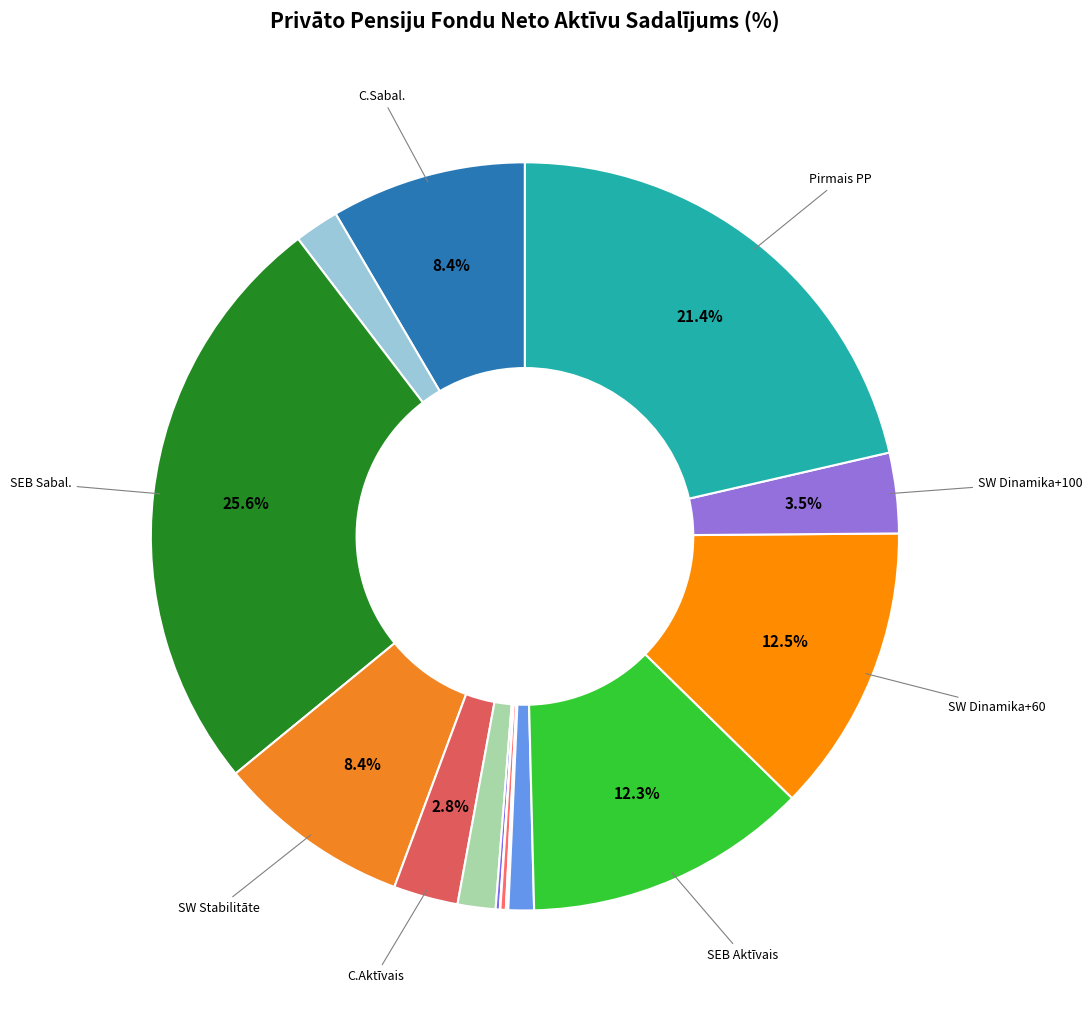

Count the number of slices in the pie.

16